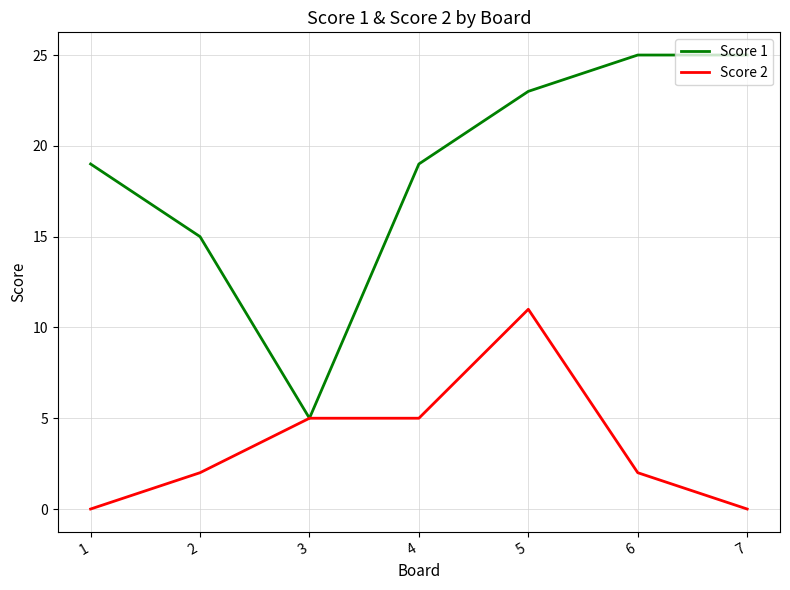

List the series in order of their peak value, lowest first.

Score 2, Score 1